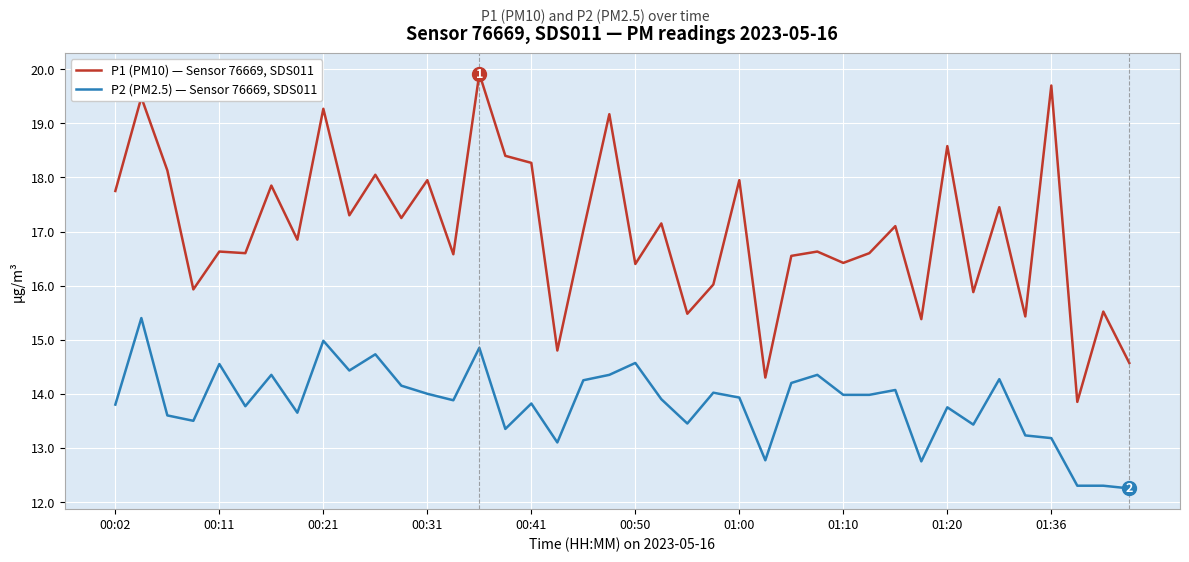

Rank the series by their maximum value, from highest to lowest.

P1 (PM10) — Sensor 76669, SDS011, P2 (PM2.5) — Sensor 76669, SDS011